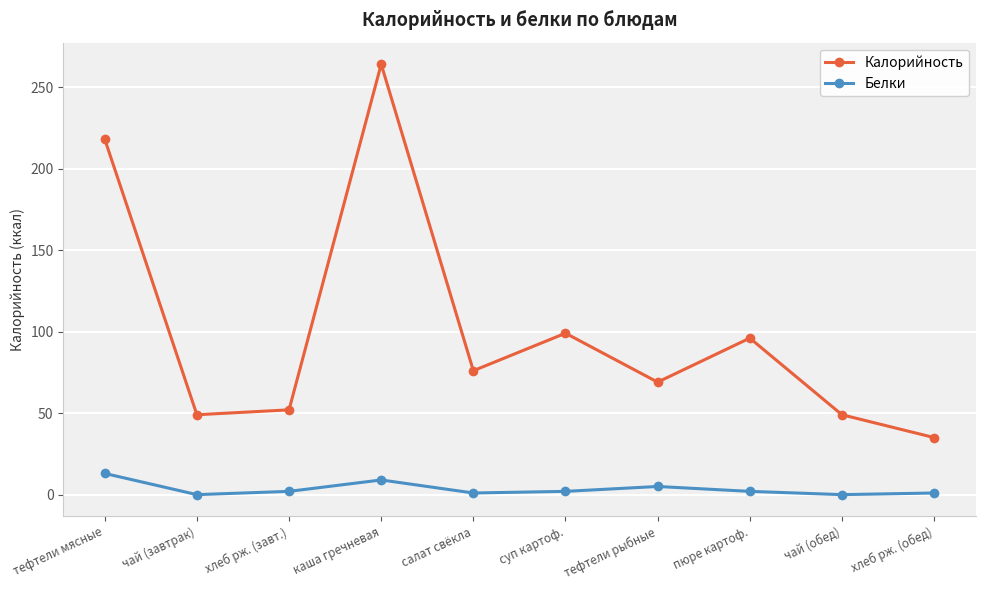

What is the label of the 1st point from the right?

хлеб рж. (обед)